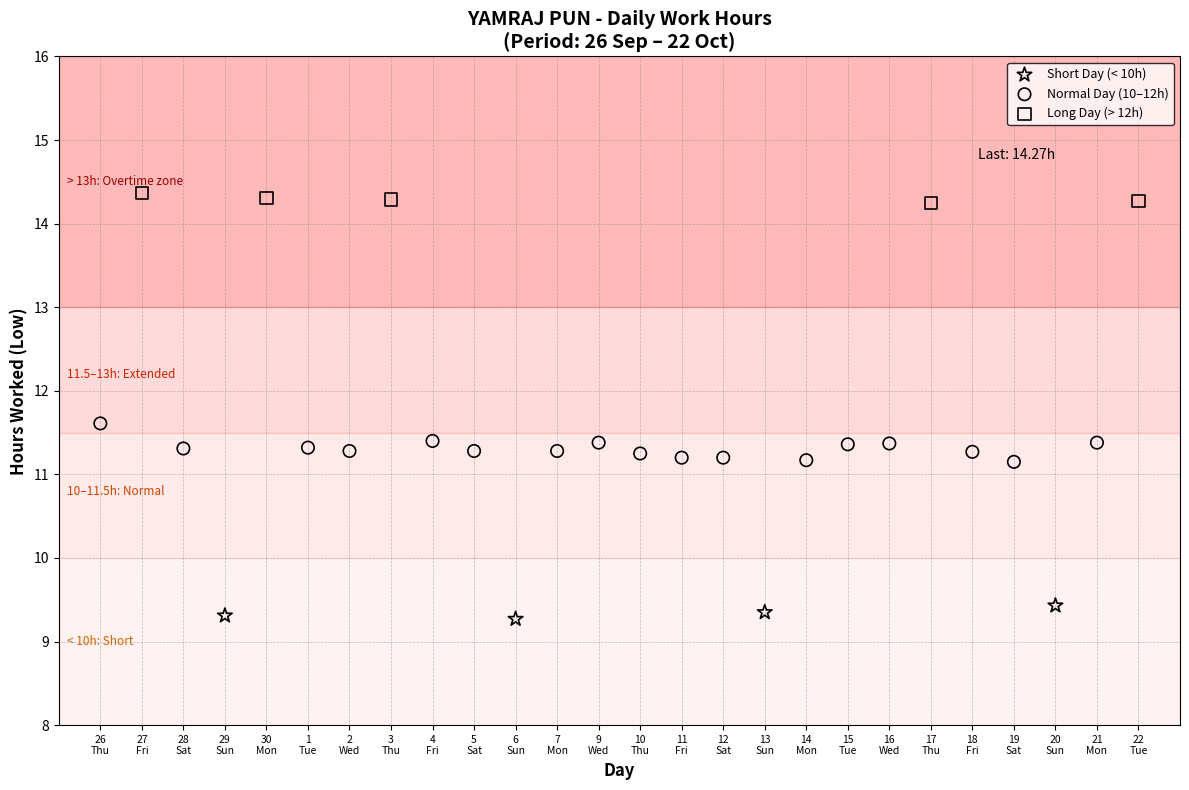

Which series has the largest Y range (max minus min)?

Normal Day (10–12h)